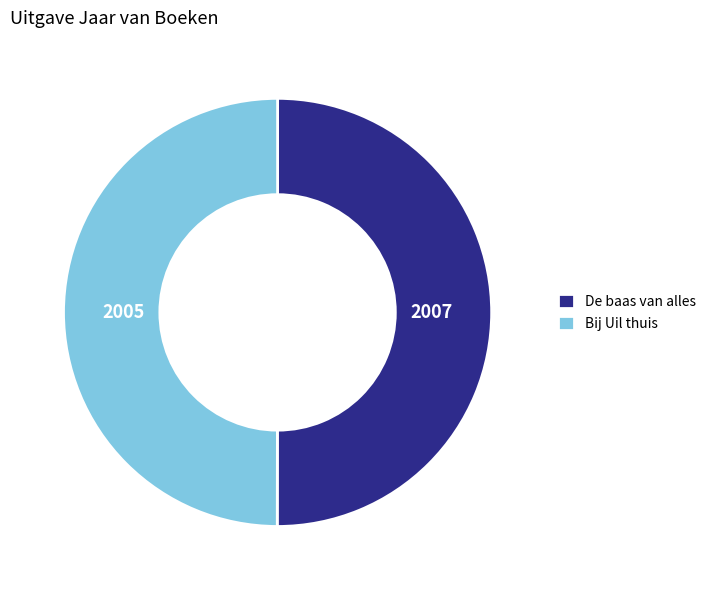

Approximately how many times larger is the value at De baas van alles compared to Bij Uil thuis?

1.0